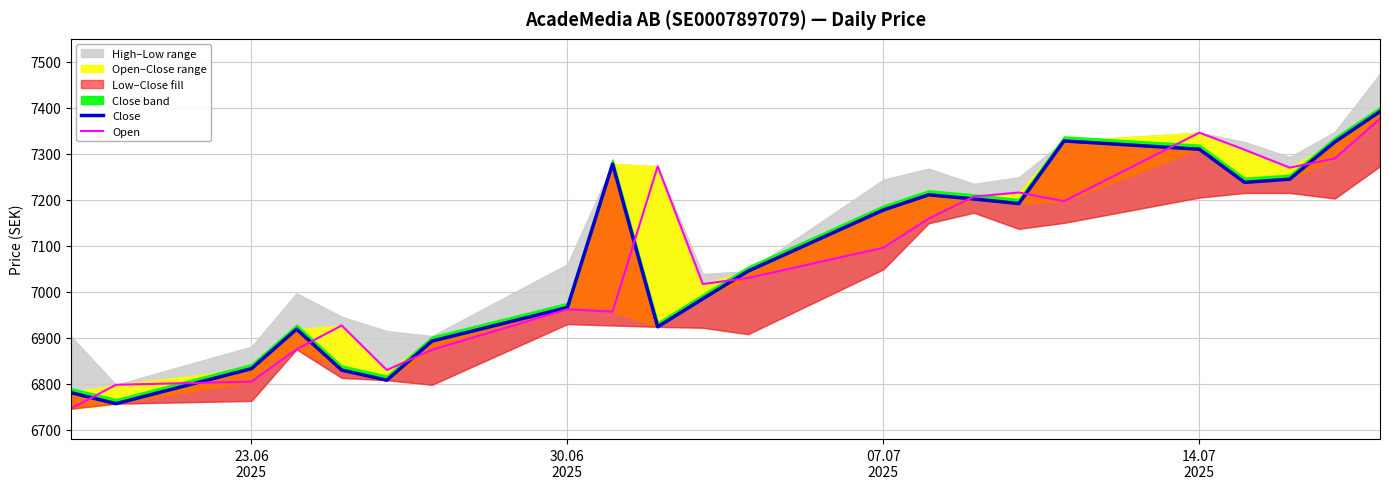

How many lines are shown in the chart?

2